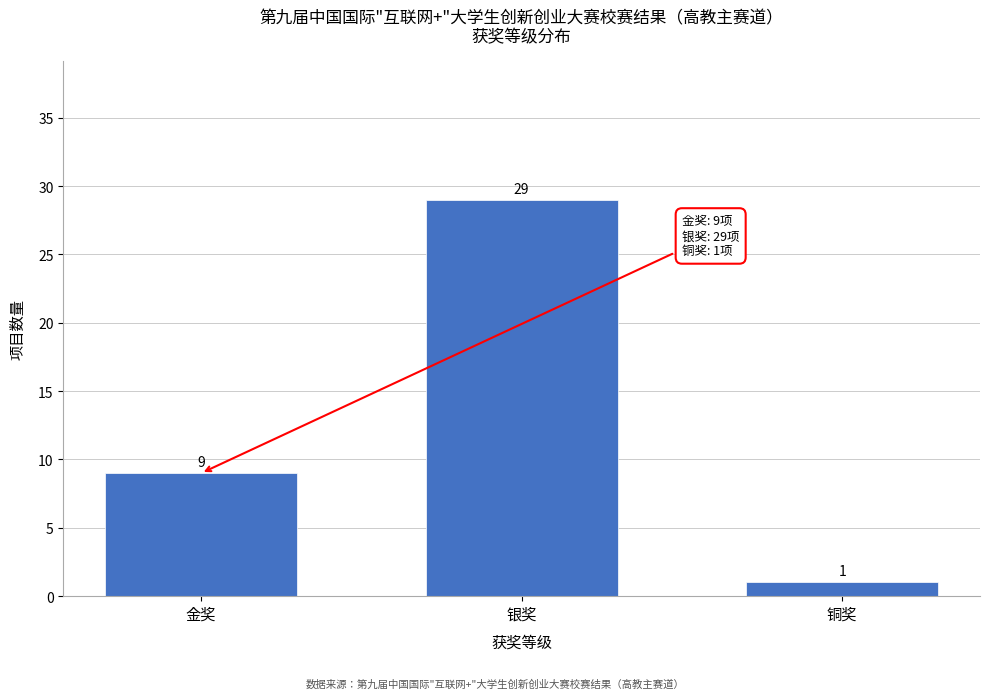

Reading left to right, list all the values displayed in this chart.

9	29	1